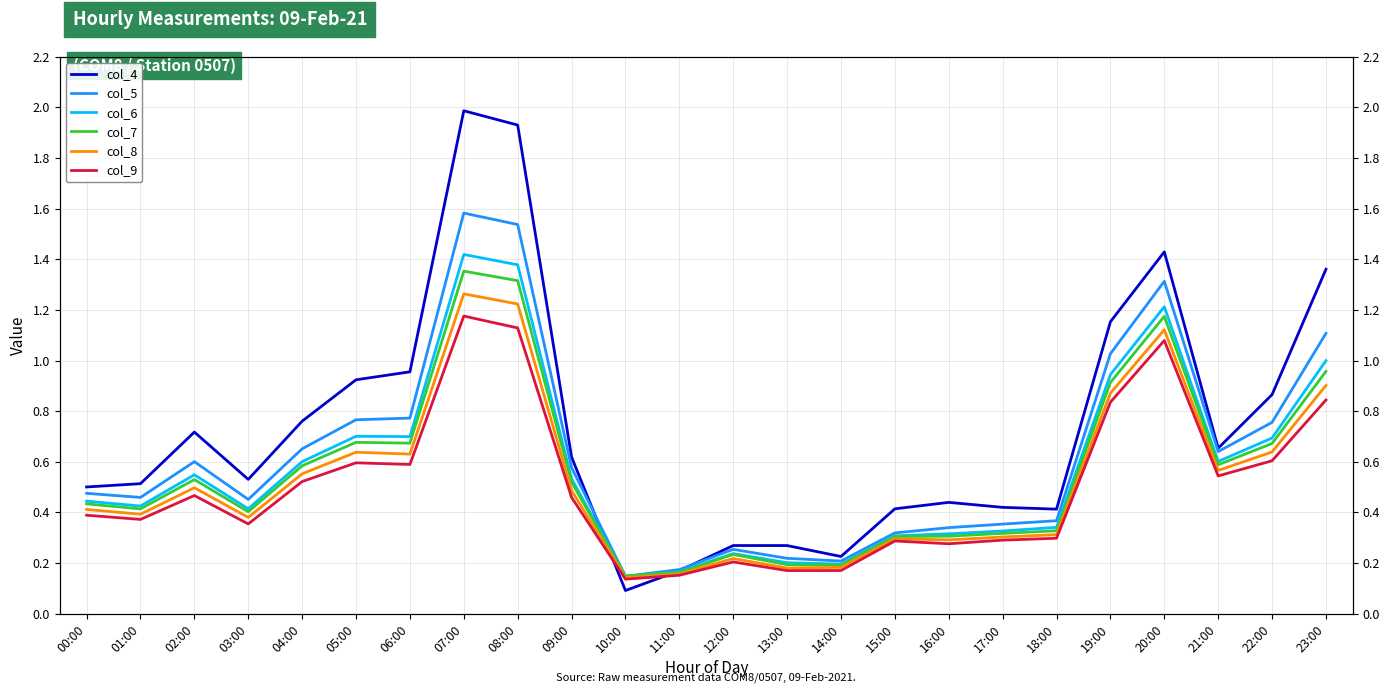

Reading right to left, transcribe all the data shown in this chart.

col_4: 23:00=1.4	22:00=0.9	21:00=0.7	20:00=1.4	19:00=1.2	18:00=0.4	17:00=0.4	16:00=0.4	15:00=0.4	14:00=0.2	13:00=0.3	12:00=0.3	11:00=0.2	10:00=0.1	09:00=0.6	08:00=1.9	07:00=2.0	06:00=1.0	05:00=0.9	04:00=0.8	03:00=0.5	02:00=0.7	01:00=0.5	00:00=0.5
col_5: 23:00=1.1	22:00=0.8	21:00=0.6	20:00=1.3	19:00=1.0	18:00=0.4	17:00=0.4	16:00=0.3	15:00=0.3	14:00=0.2	13:00=0.2	12:00=0.3	11:00=0.2	10:00=0.1	09:00=0.6	08:00=1.5	07:00=1.6	06:00=0.8	05:00=0.8	04:00=0.7	03:00=0.5	02:00=0.6	01:00=0.5	00:00=0.5
col_6: 23:00=1.0	22:00=0.7	21:00=0.6	20:00=1.2	19:00=0.9	18:00=0.3	17:00=0.3	16:00=0.3	15:00=0.3	14:00=0.2	13:00=0.2	12:00=0.2	11:00=0.2	10:00=0.1	09:00=0.5	08:00=1.4	07:00=1.4	06:00=0.7	05:00=0.7	04:00=0.6	03:00=0.4	02:00=0.5	01:00=0.4	00:00=0.4
col_7: 23:00=1.0	22:00=0.7	21:00=0.6	20:00=1.2	19:00=0.9	18:00=0.3	17:00=0.3	16:00=0.3	15:00=0.3	14:00=0.2	13:00=0.2	12:00=0.2	11:00=0.2	10:00=0.1	09:00=0.5	08:00=1.3	07:00=1.4	06:00=0.7	05:00=0.7	04:00=0.6	03:00=0.4	02:00=0.5	01:00=0.4	00:00=0.4
col_8: 23:00=0.9	22:00=0.6	21:00=0.6	20:00=1.1	19:00=0.9	18:00=0.3	17:00=0.3	16:00=0.3	15:00=0.3	14:00=0.2	13:00=0.2	12:00=0.2	11:00=0.2	10:00=0.1	09:00=0.5	08:00=1.2	07:00=1.3	06:00=0.6	05:00=0.6	04:00=0.6	03:00=0.4	02:00=0.5	01:00=0.4	00:00=0.4
col_9: 23:00=0.8	22:00=0.6	21:00=0.5	20:00=1.1	19:00=0.8	18:00=0.3	17:00=0.3	16:00=0.3	15:00=0.3	14:00=0.2	13:00=0.2	12:00=0.2	11:00=0.2	10:00=0.1	09:00=0.5	08:00=1.1	07:00=1.2	06:00=0.6	05:00=0.6	04:00=0.5	03:00=0.4	02:00=0.5	01:00=0.4	00:00=0.4